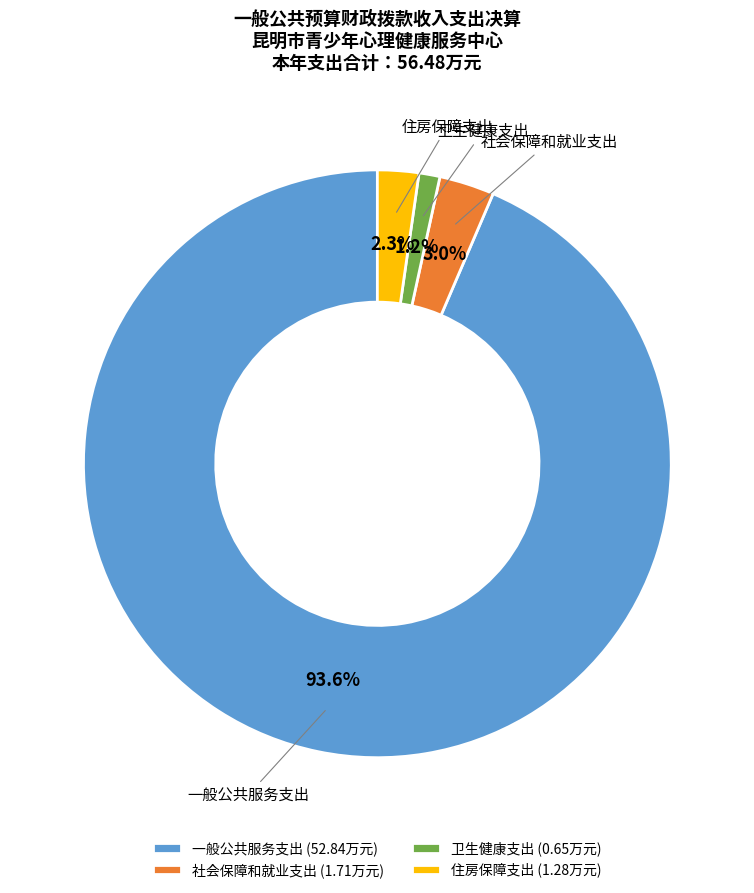

To the nearest percent, what is the average slice percentage?

25%